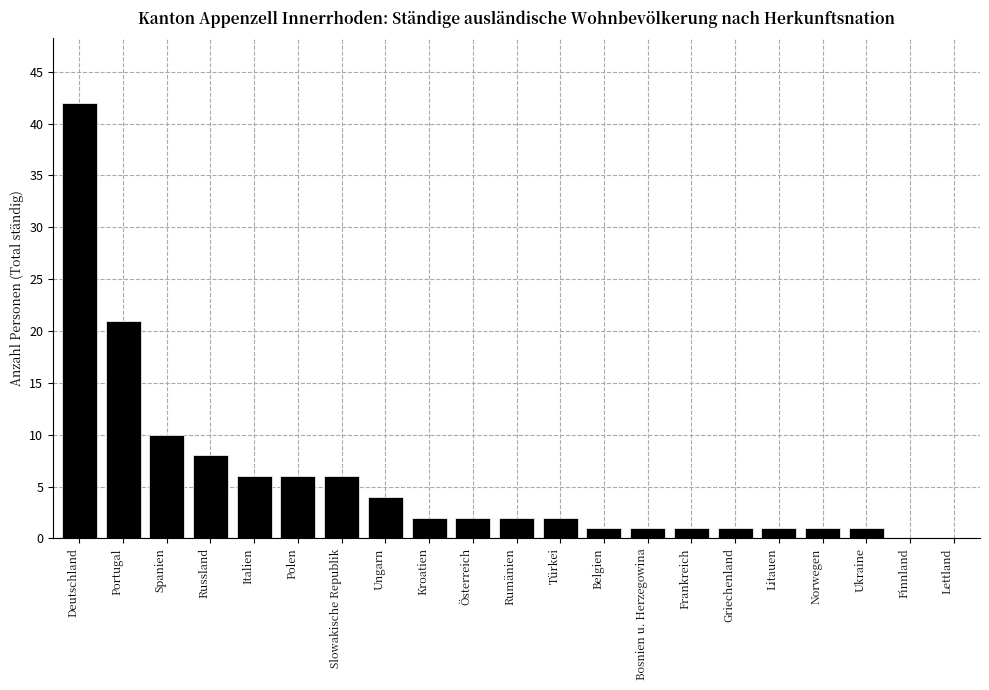

Reading left to right, extract all data points from this chart.

Deutschland=42	Portugal=21	Spanien=10	Russland=8	Italien=6	Polen=6	Slowakische Republik=6	Ungarn=4	Kroatien=2	Österreich=2	Rumänien=2	Türkei=2	Belgien=1	Bosnien u. Herzegowina=1	Frankreich=1	Griechenland=1	Litauen=1	Norwegen=1	Ukraine=1	Finnland=0	Lettland=0